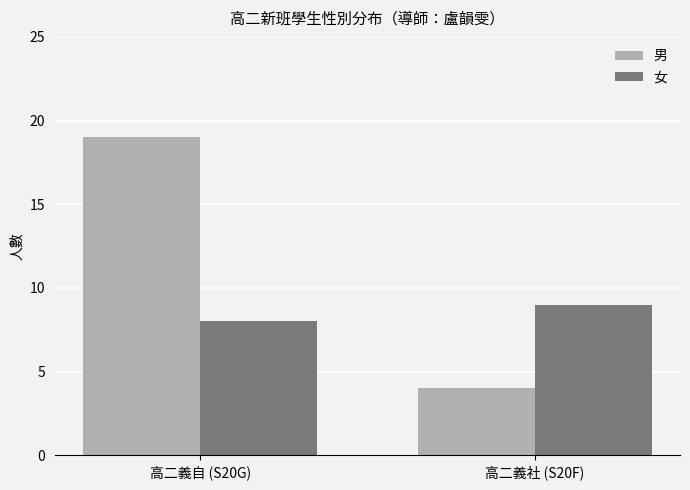

Which label corresponds to the smallest value in the chart?

高二義社 (S20F)